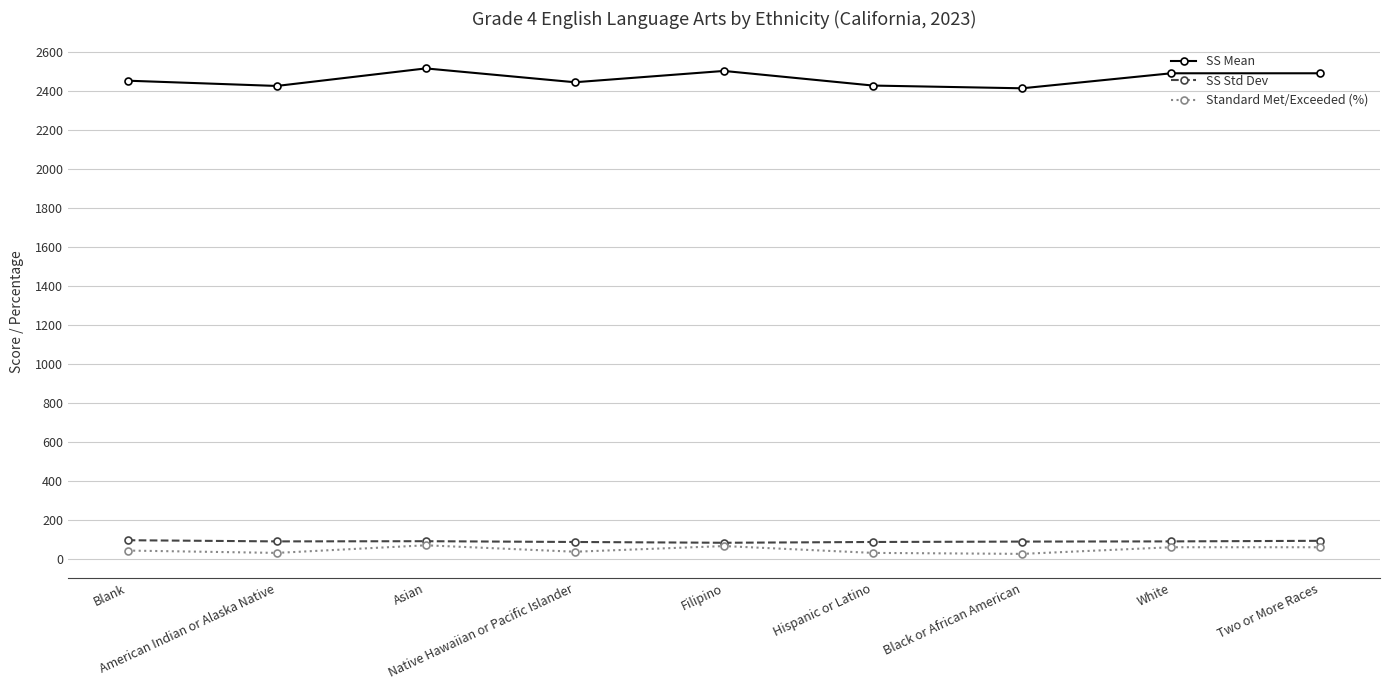

What is the difference between the highest and lowest values at White?

2431